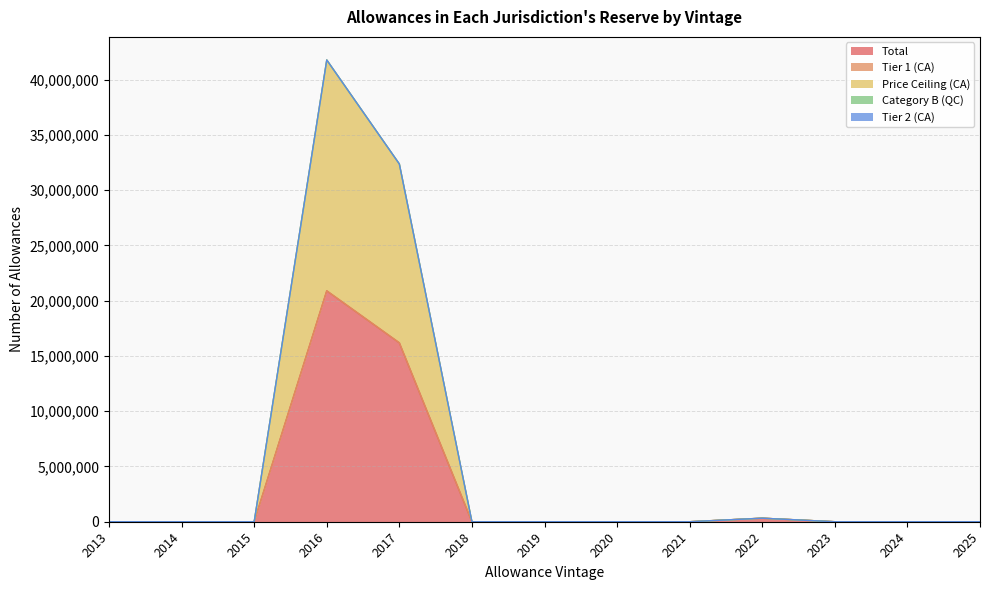

What is the sum of all Total values?

37396968